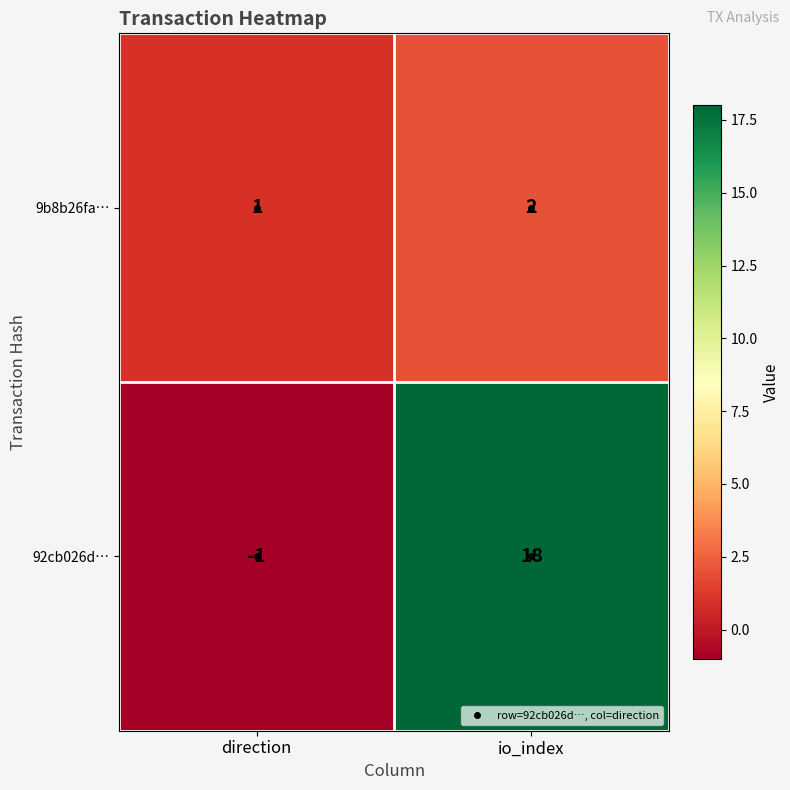

Where is 9b8b26fa… nearest to the value 1?

direction